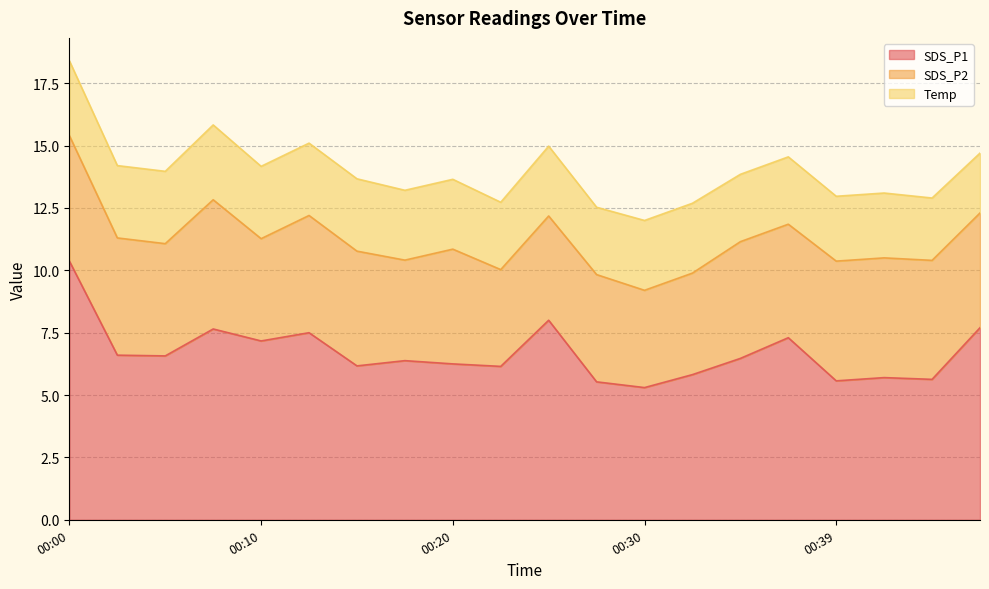

The Temp series shows 1.2 at 00:03. True or false?

False